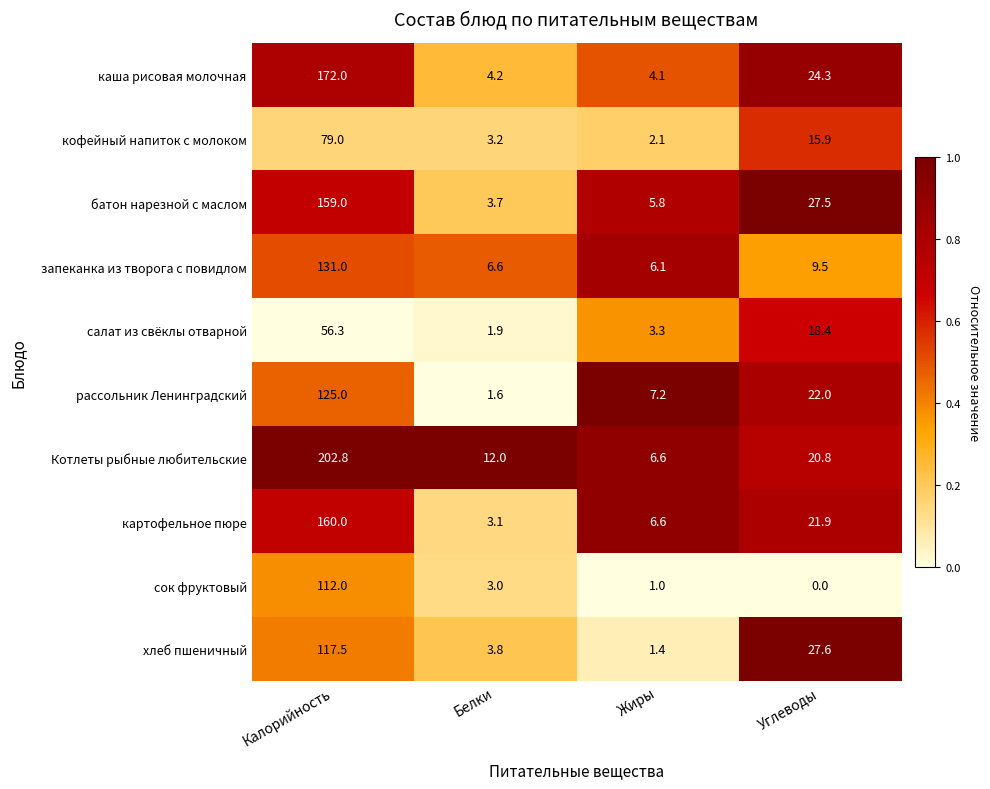

At how many categories does at least one series exceed 0?

4